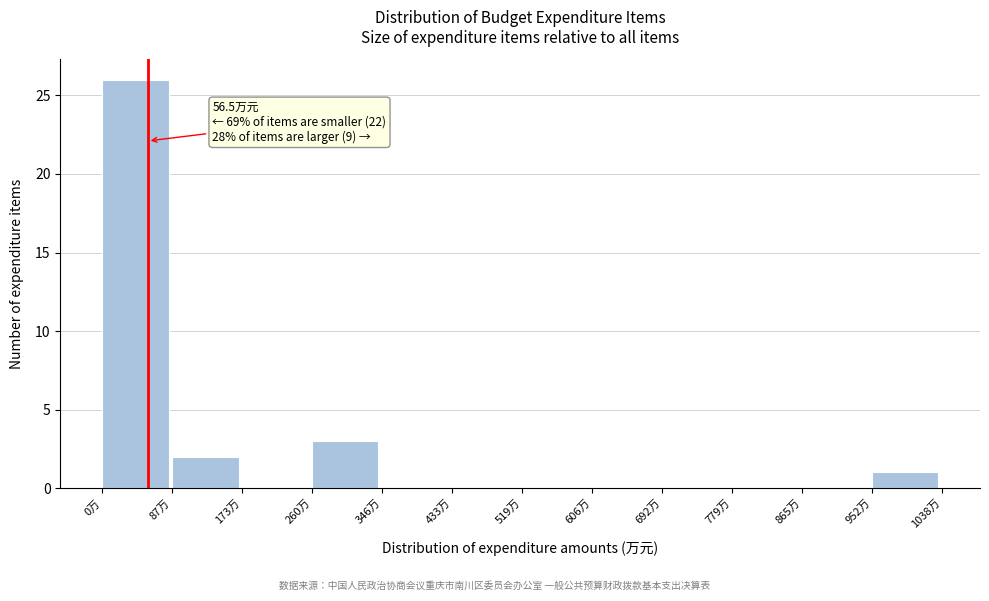

Which range on the x-axis has the tallest bar?

0 to 90